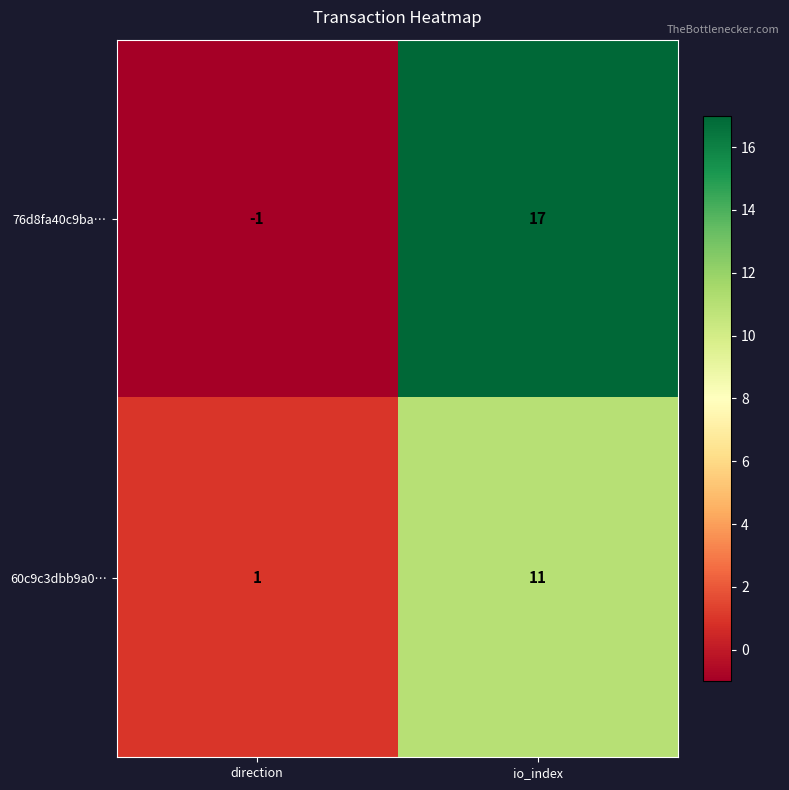

The 76d8fa40c9ba… series shows 0 at direction. True or false?

False